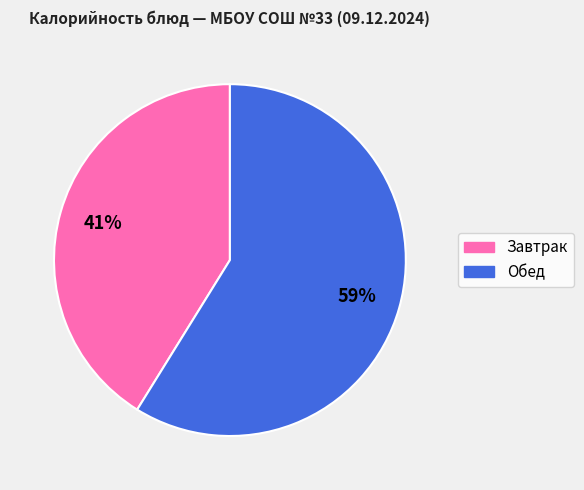

To the nearest percent, what is the difference between the largest and smallest slice percentages?

18%